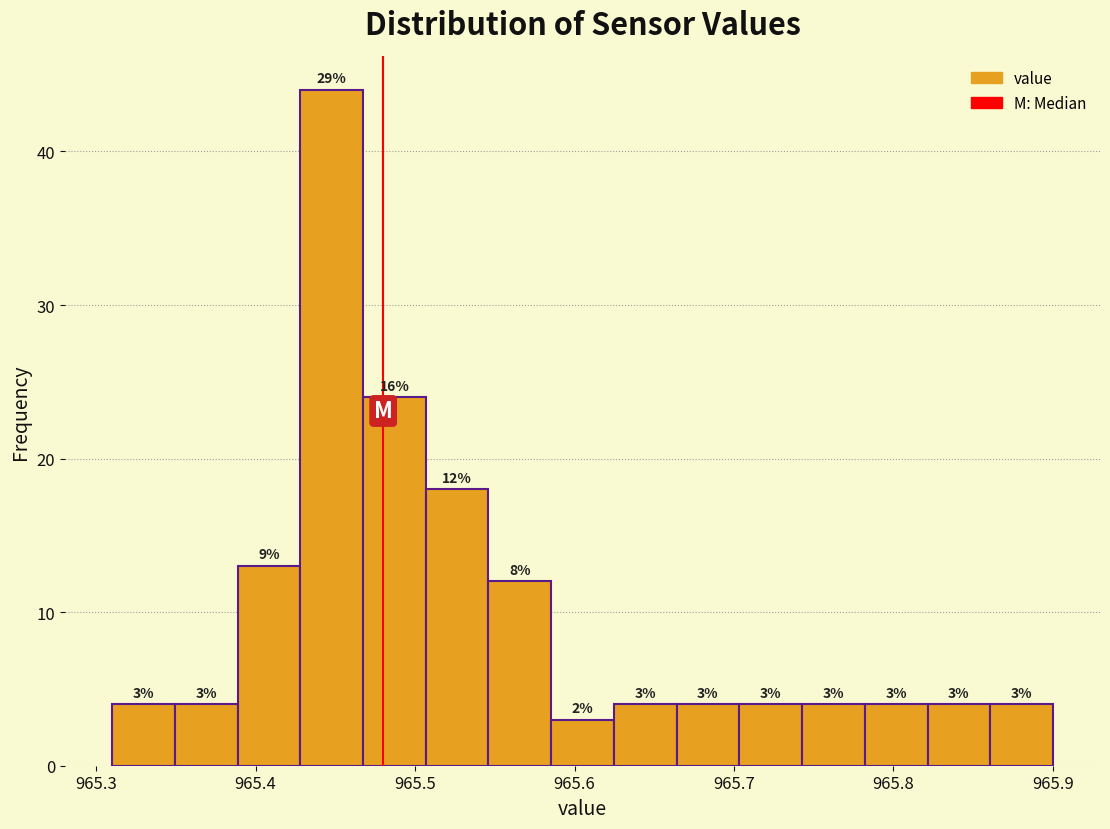

Around what value on the x-axis is the tallest bar? Give the approximate position of its centre, as read against the axis.

965.45